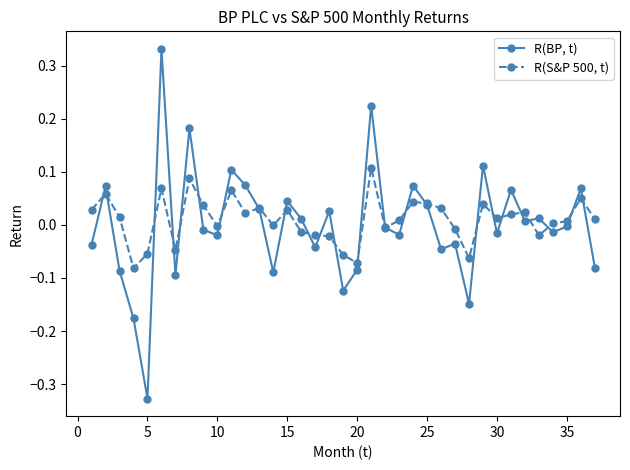

True or false: R(BP, t) has more than 2 points higher than both neighbors.

True